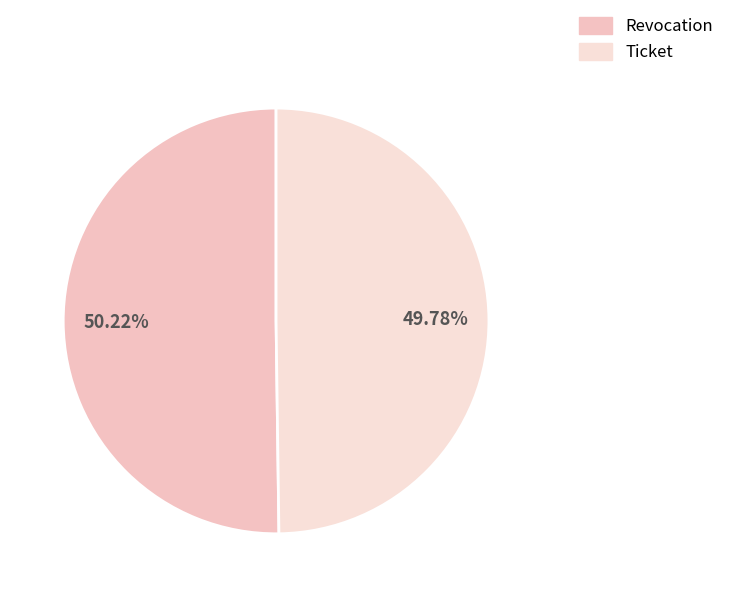

How many slices are in this pie chart?

2